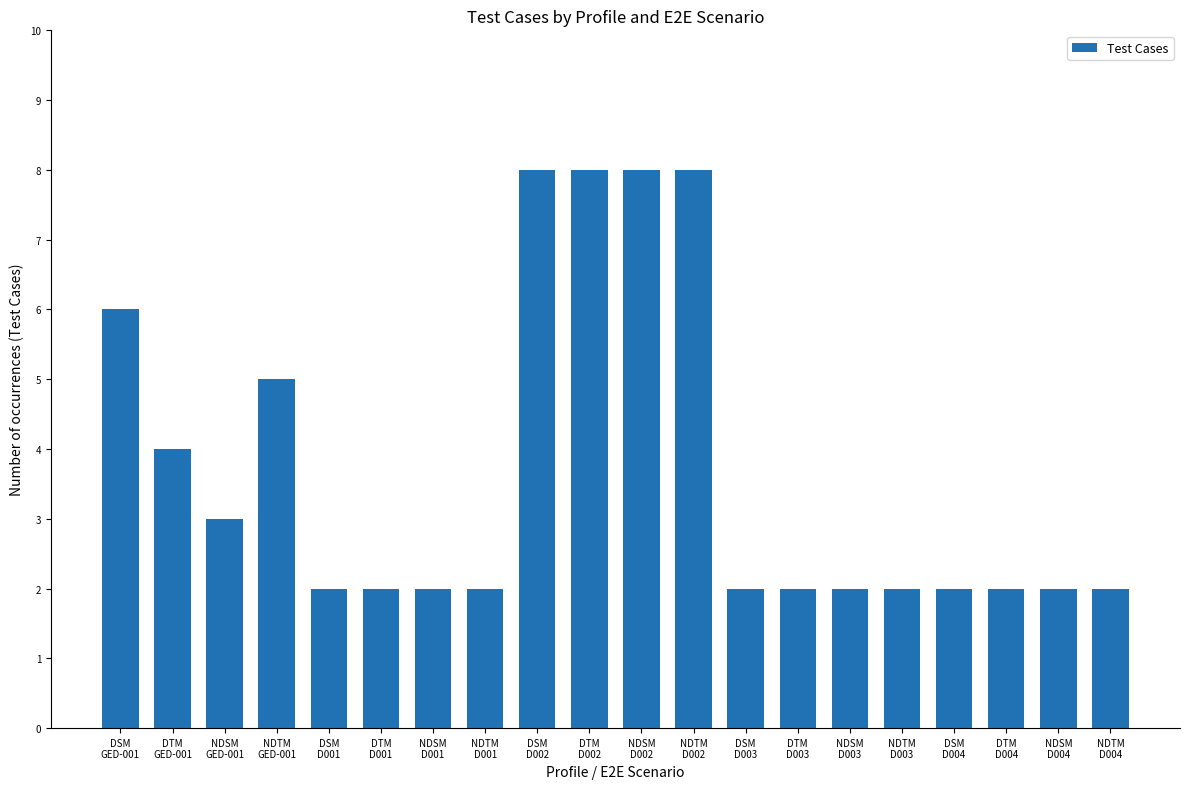

Reading left to right, transcribe all the data shown in this chart.

6	4	3	5	2	2	2	2	8	8	8	8	2	2	2	2	2	2	2	2